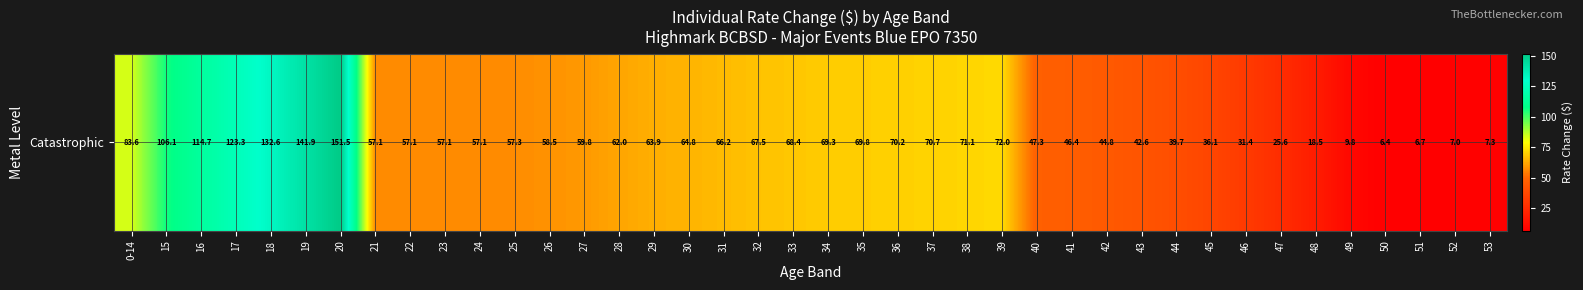

Reading left to right, what are all the values shown in this chart?

0-14=83.6	15=106.1	16=114.7	17=123.3	18=132.6	19=141.9	20=151.5	21=57.1	22=57.1	23=57.1	24=57.1	25=57.3	26=58.5	27=59.8	28=62.0	29=63.9	30=64.8	31=66.2	32=67.5	33=68.4	34=69.3	35=69.8	36=70.2	37=70.7	38=71.1	39=72.0	40=47.3	41=46.4	42=44.8	43=42.6	44=39.7	45=36.1	46=31.4	47=25.6	48=18.5	49=9.8	50=6.4	51=6.7	52=7.0	53=7.3